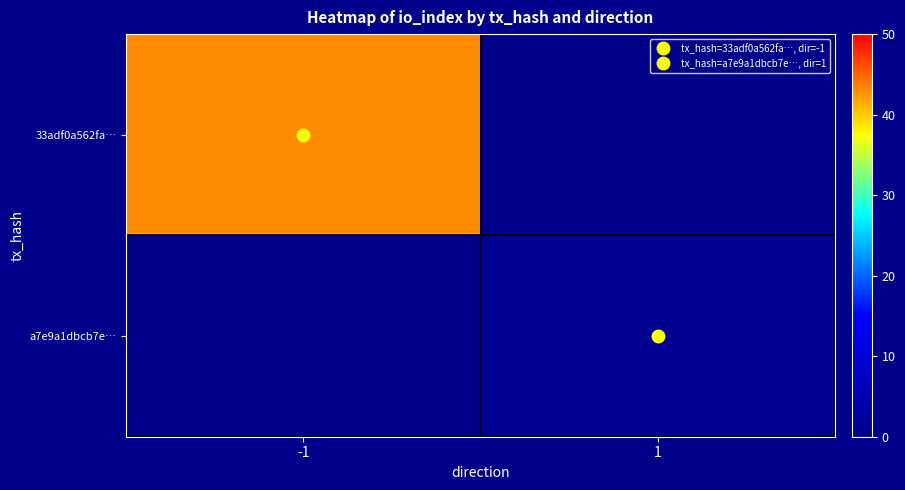

Between -1 and 1, which is larger?

-1